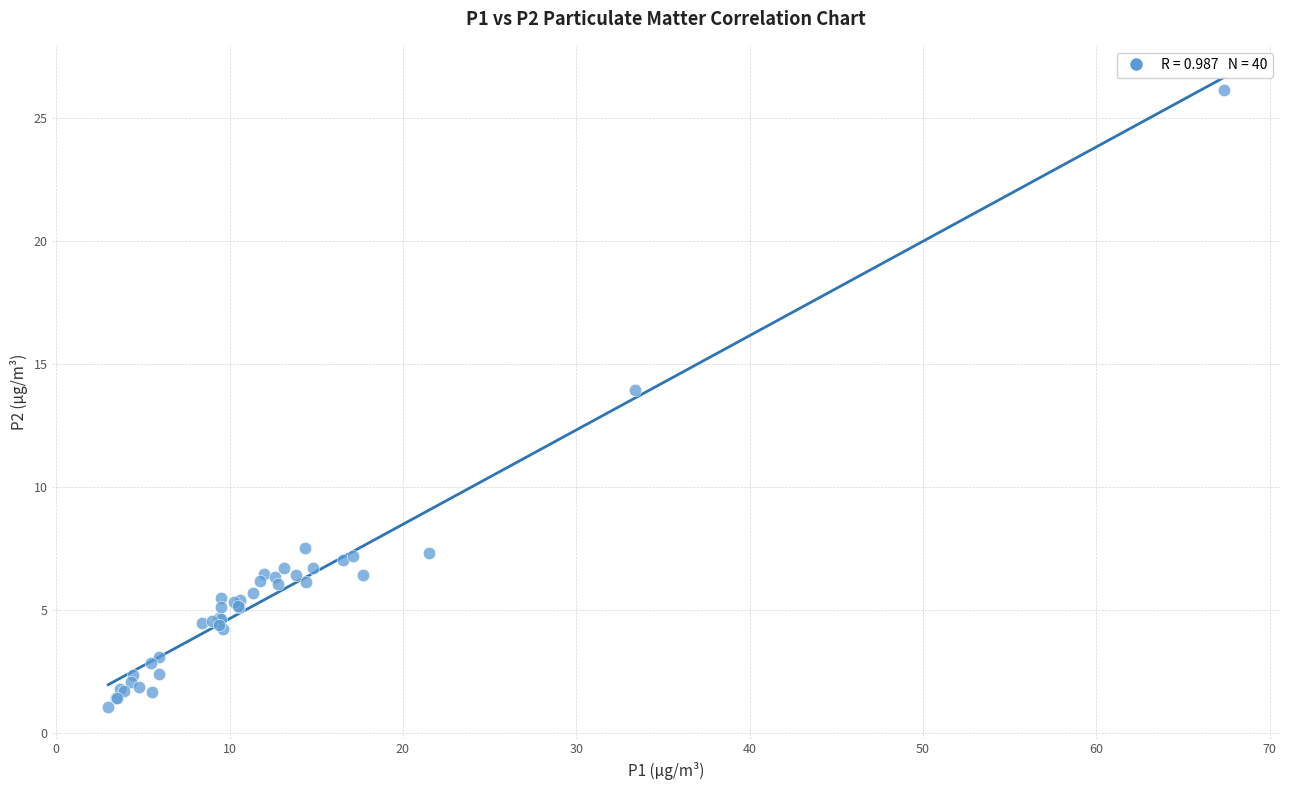

What Y value in the scatter plot is closest to 13?

13.9